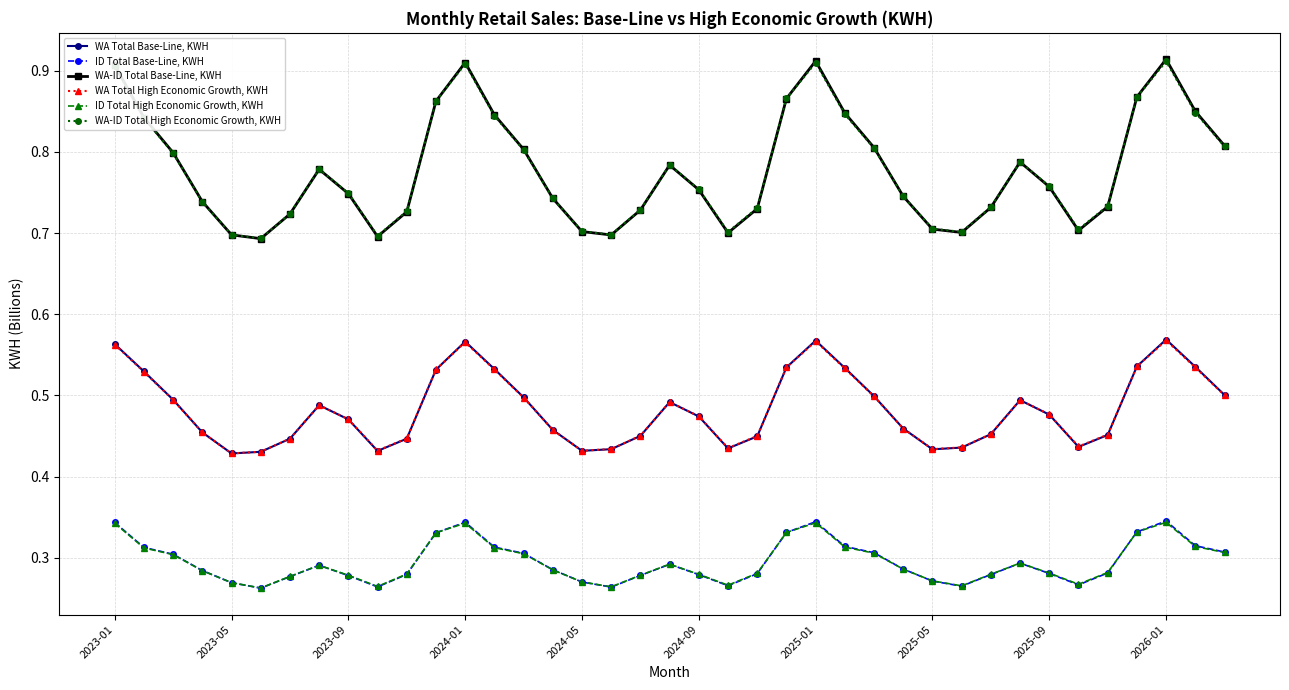

How many WA Total High Economic Growth, KWH values are between 0 and 1?

39